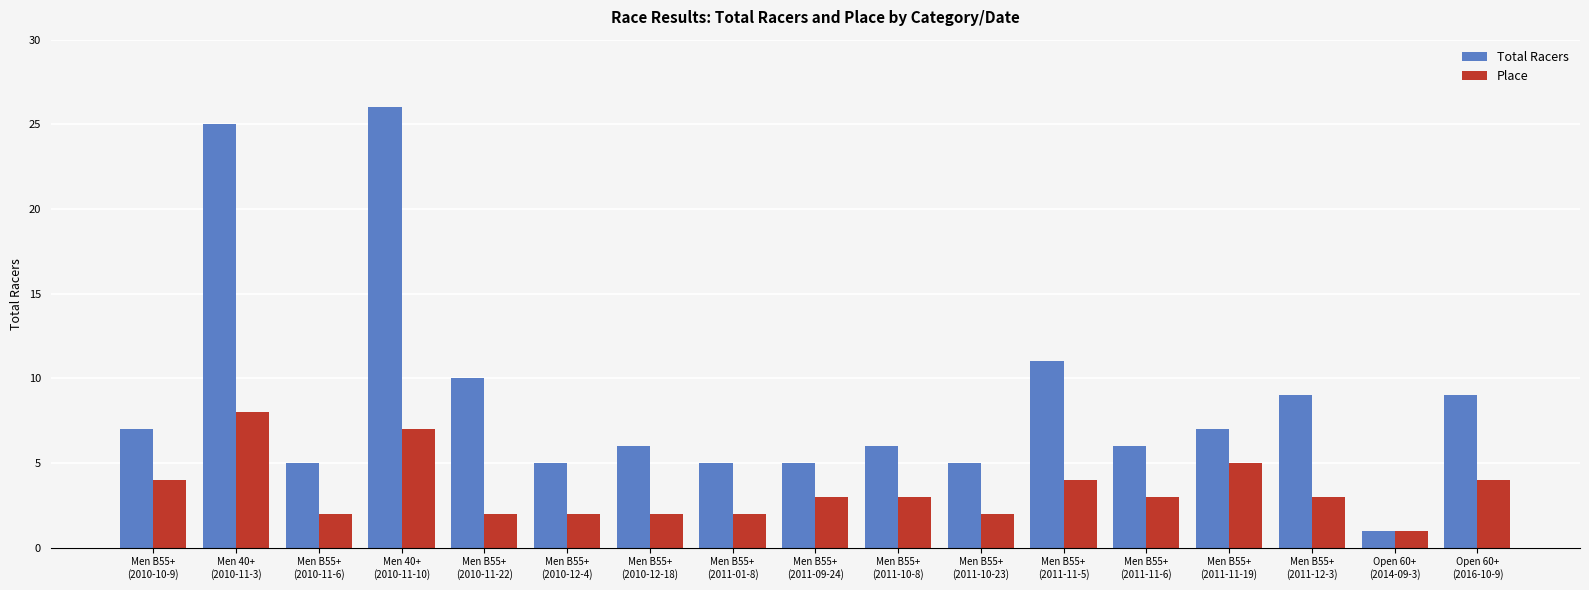

Rank the series by their average value, from highest to lowest.

Total Racers, Place